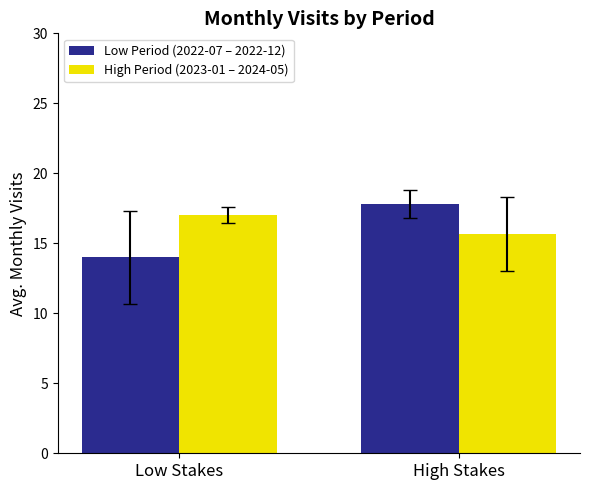

What is the label of the 2nd bar from the left?

High Stakes